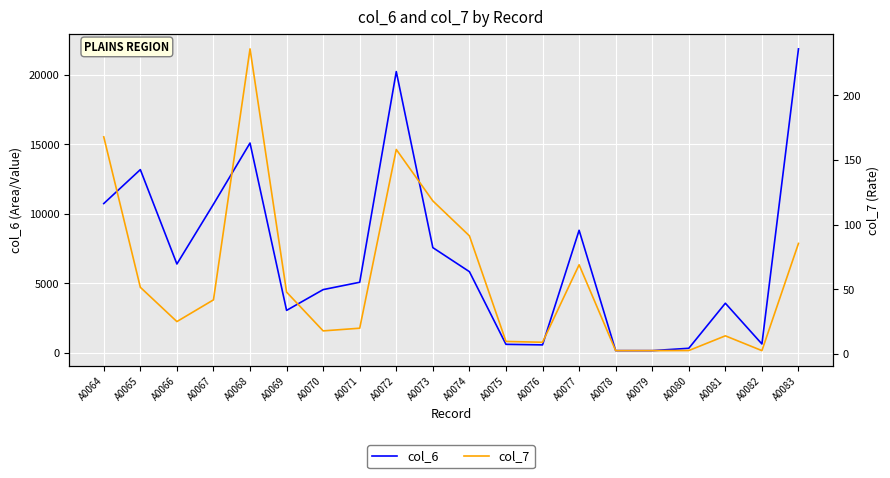

At which label does col_7 first exceed 41?

A0064